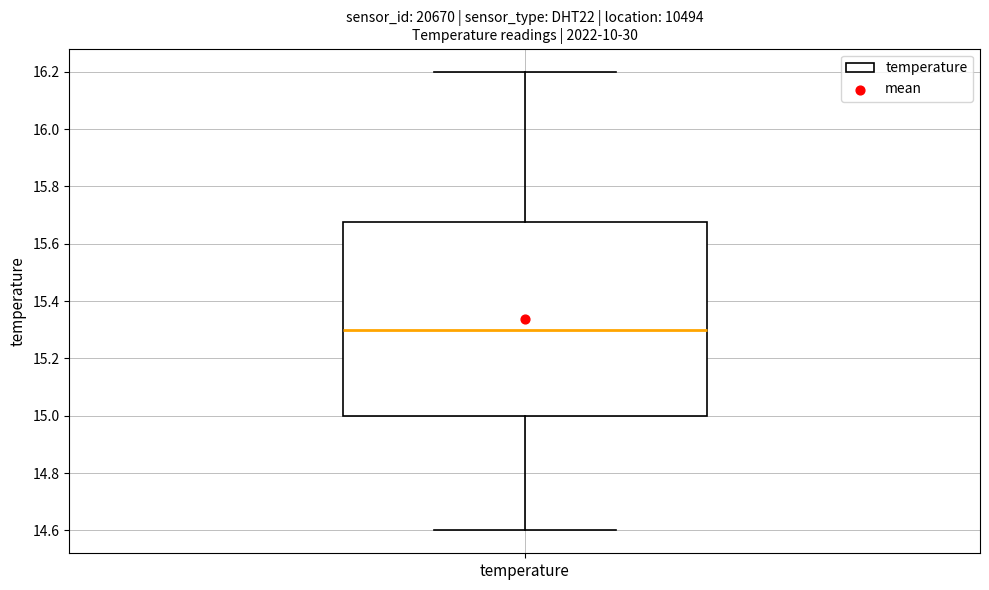

Transcribe this box plot: give where the median line is, the range the box spans, and where the two whiskers end, as read against the y-axis. The values are not printed on the chart, so give them approximately, as read against the axis.

median 15.30, box 15.00 to 15.68, whiskers 14.60 to 16.20